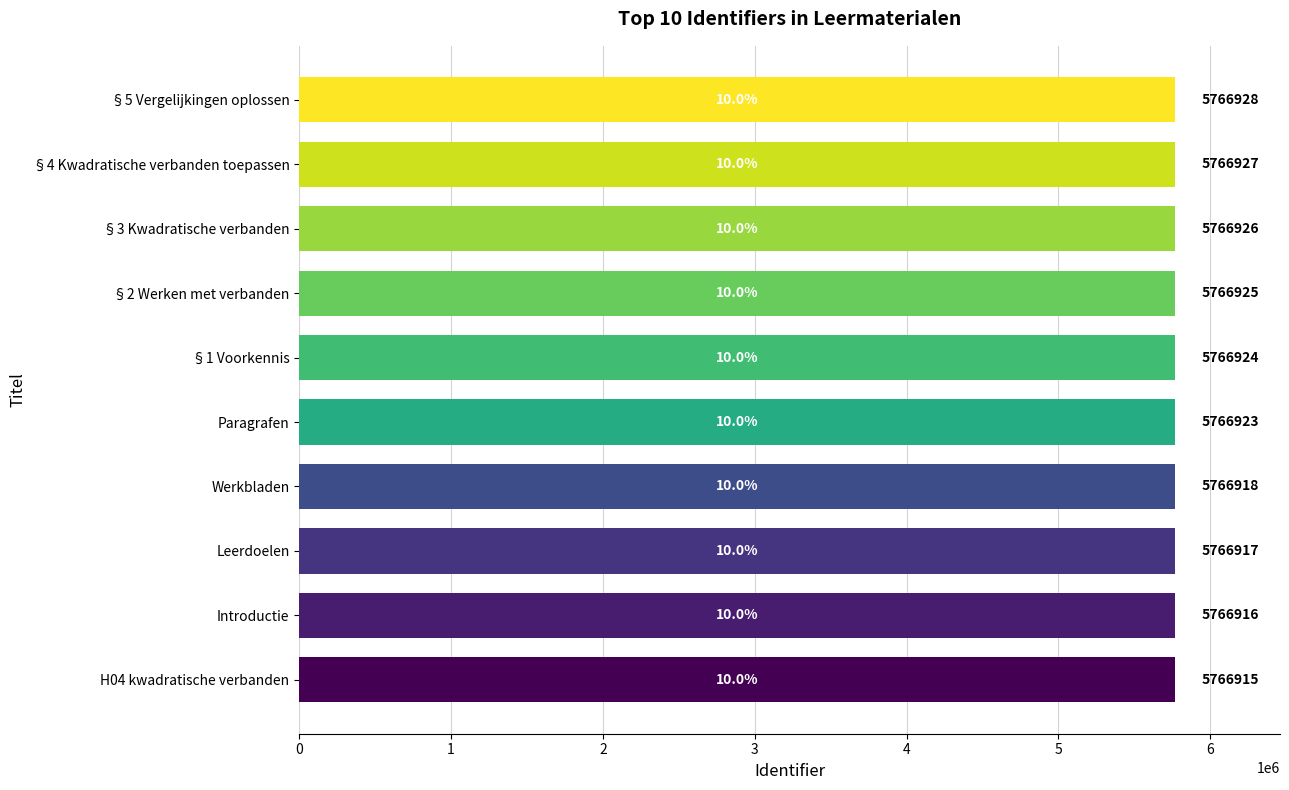

List the labels in order of value, largest first.

§5 Vergelijkingen oplossen, §4 Kwadratische verbanden toepassen, §3 Kwadratische verbanden, §2 Werken met verbanden, §1 Voorkennis, Paragrafen, Werkbladen, Leerdoelen, Introductie, H04 kwadratische verbanden